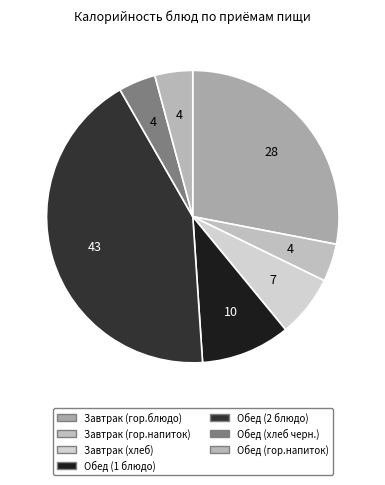

What percentage is the Завтрак (гор.напиток) slice, to the nearest percent?

4%